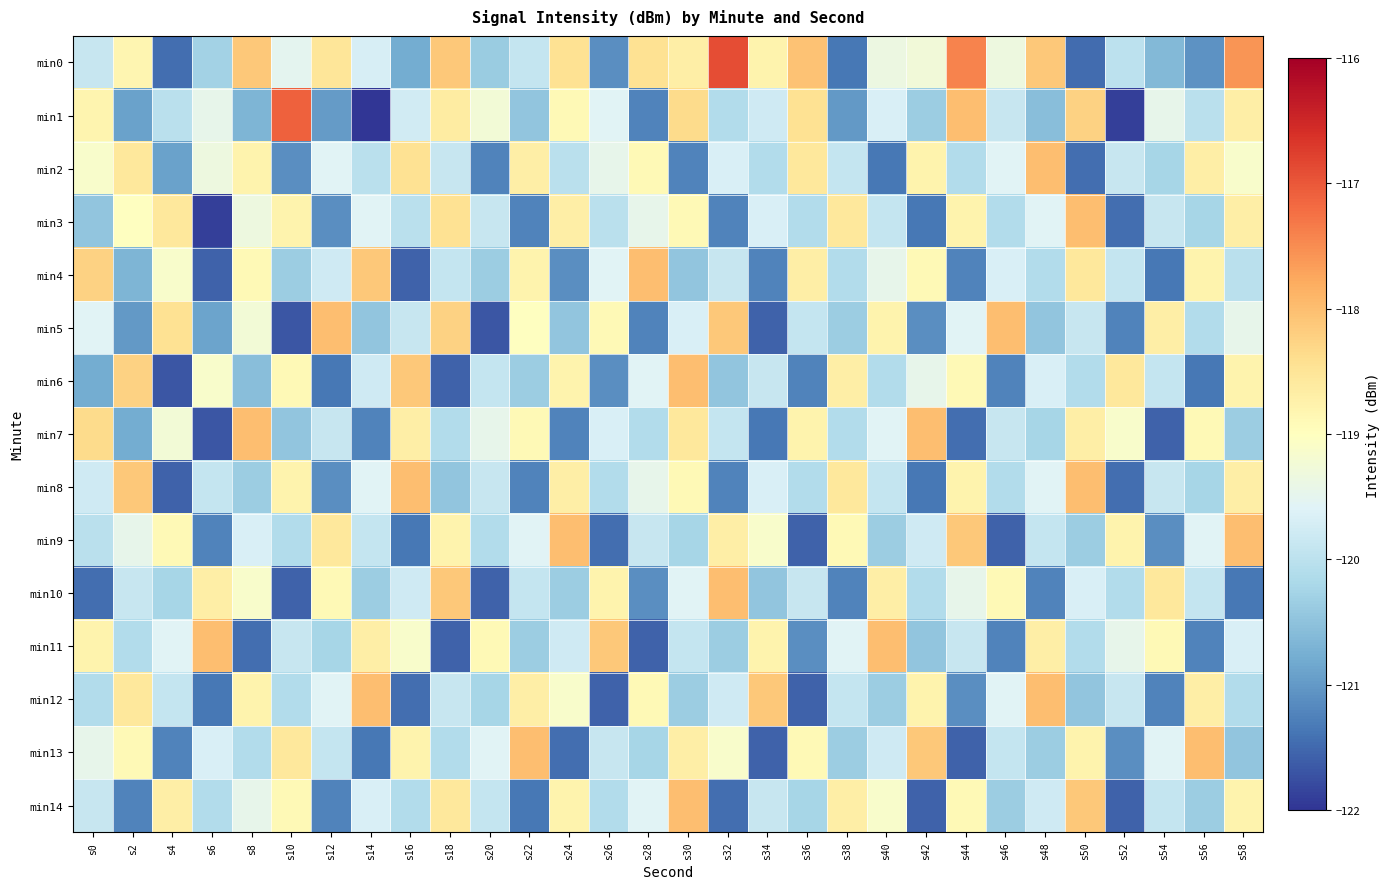

Which category has the highest value across all series?

s32